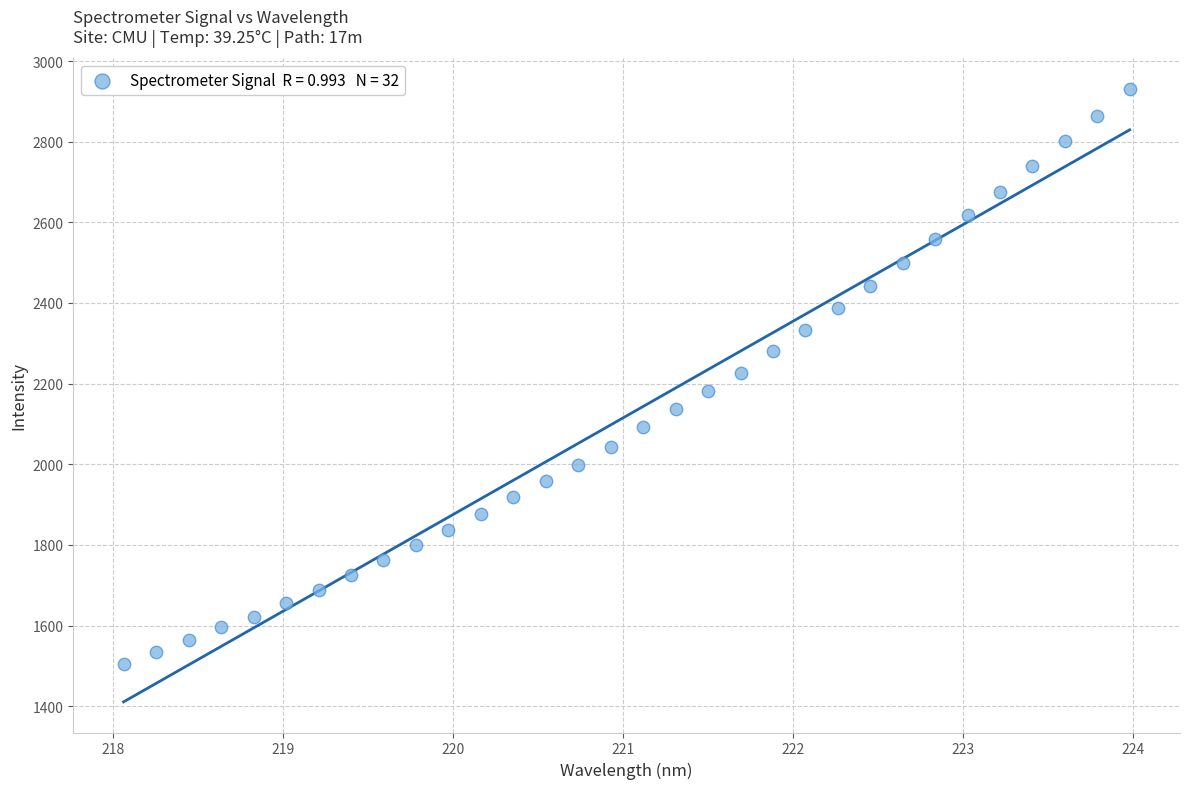

What is the range of Y values (max minus min)?

1425.5